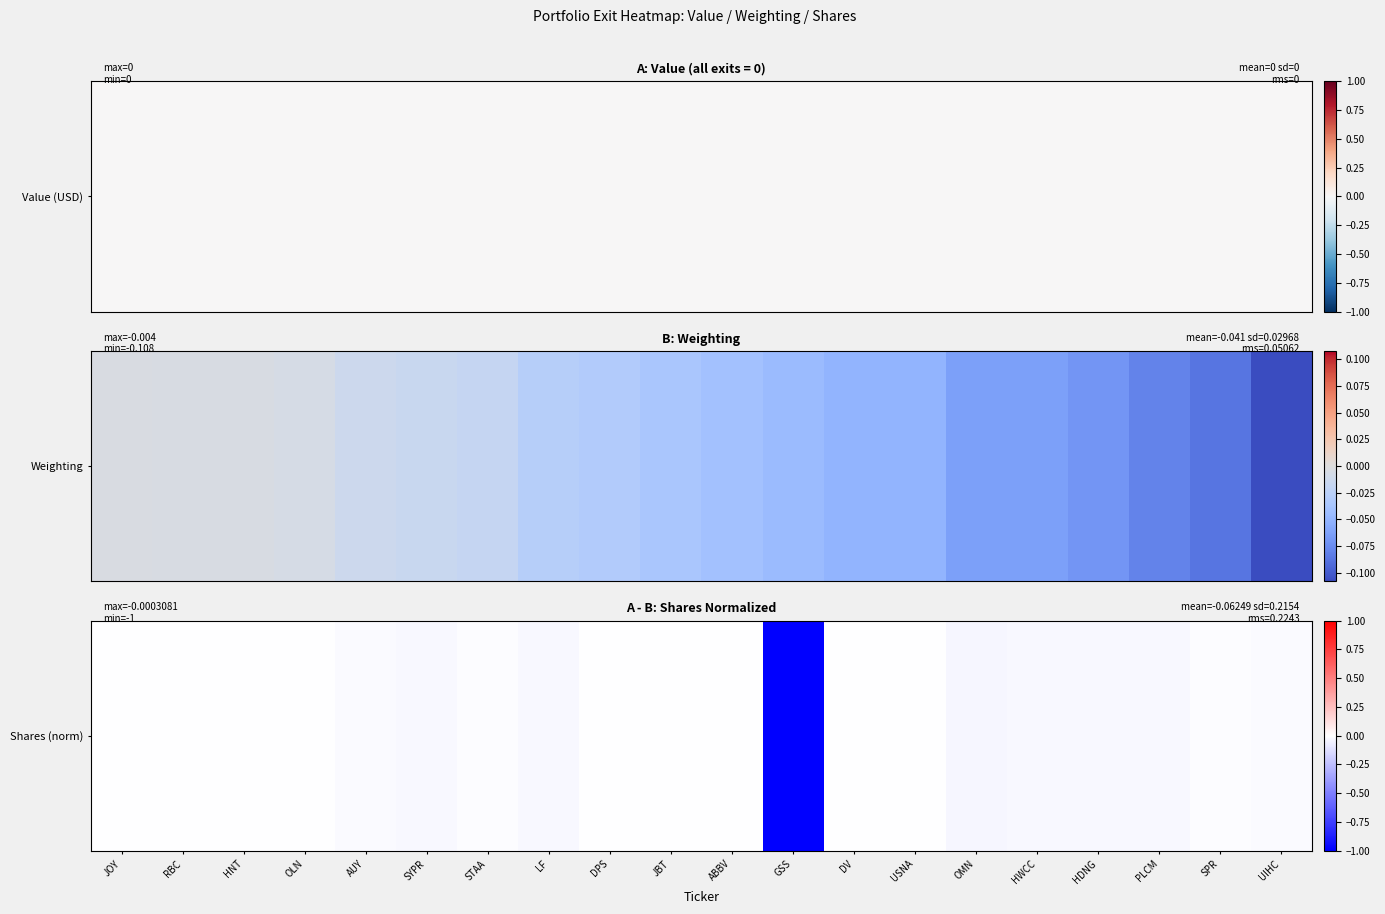

What is the sum of all values?

-1.2